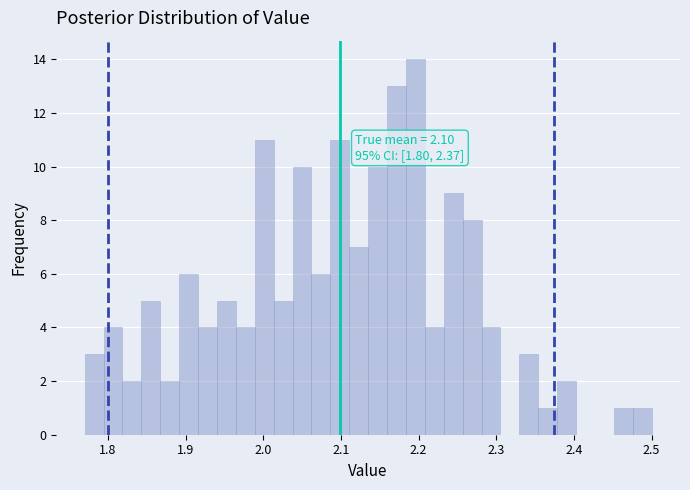

Around what value on the x-axis is the tallest bar? Give the approximate position of its centre, as read against the axis.

2.20